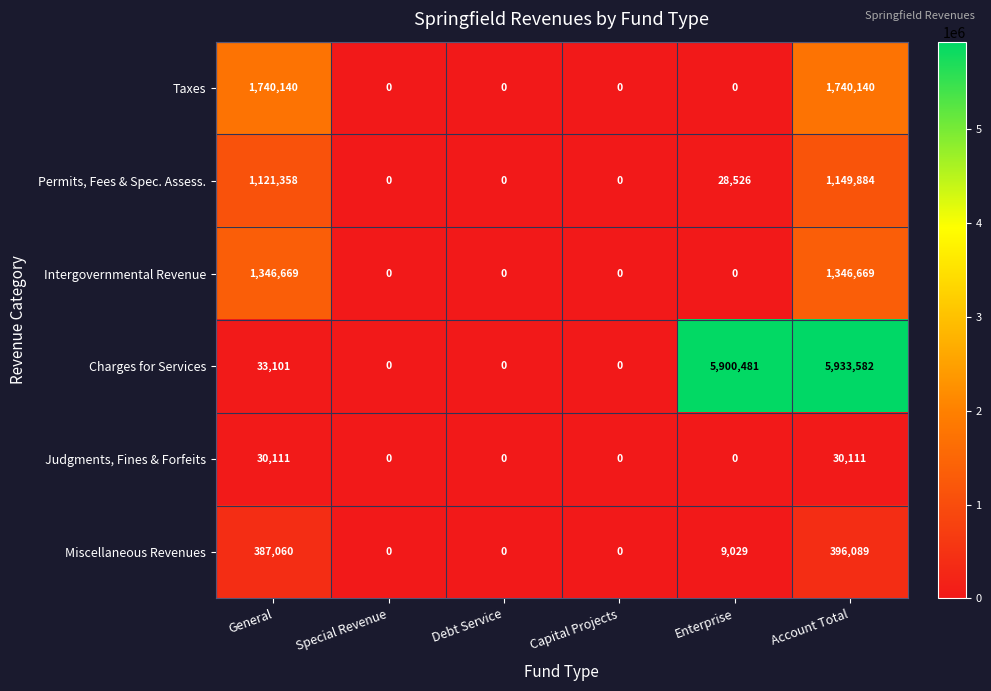

Which series has the largest total across all categories?

Charges for Services